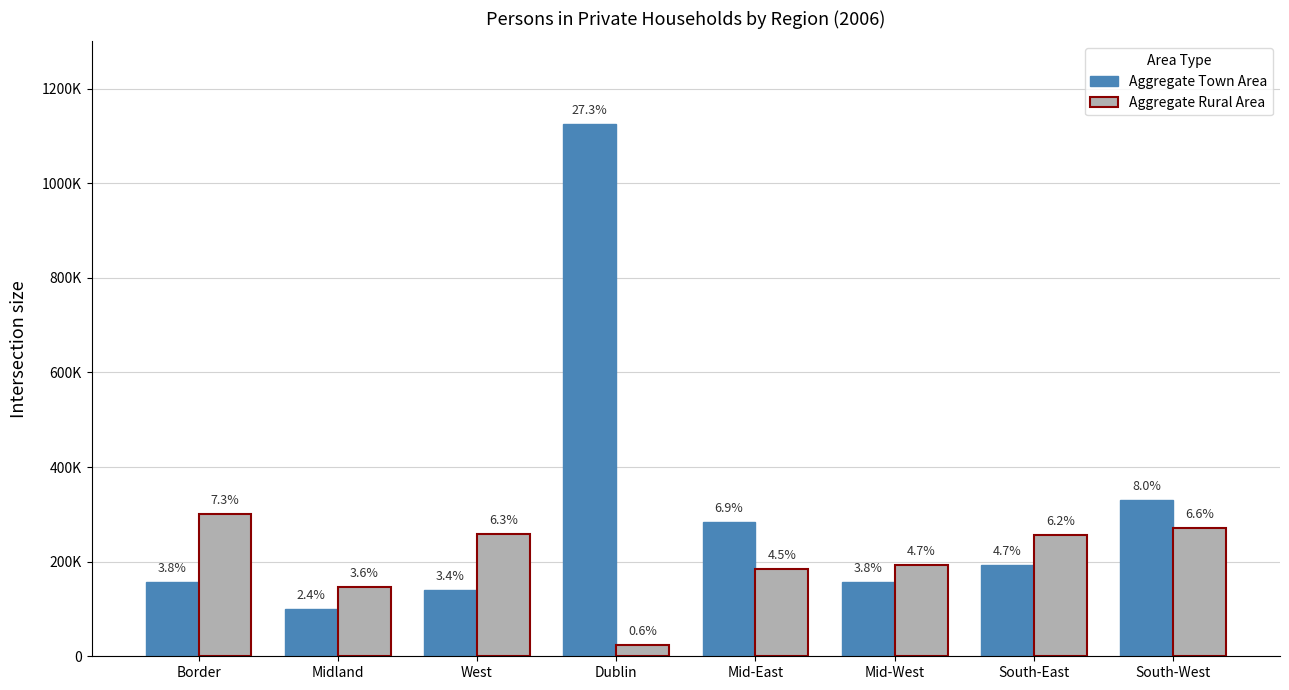

Does the chart contain any negative values?

No